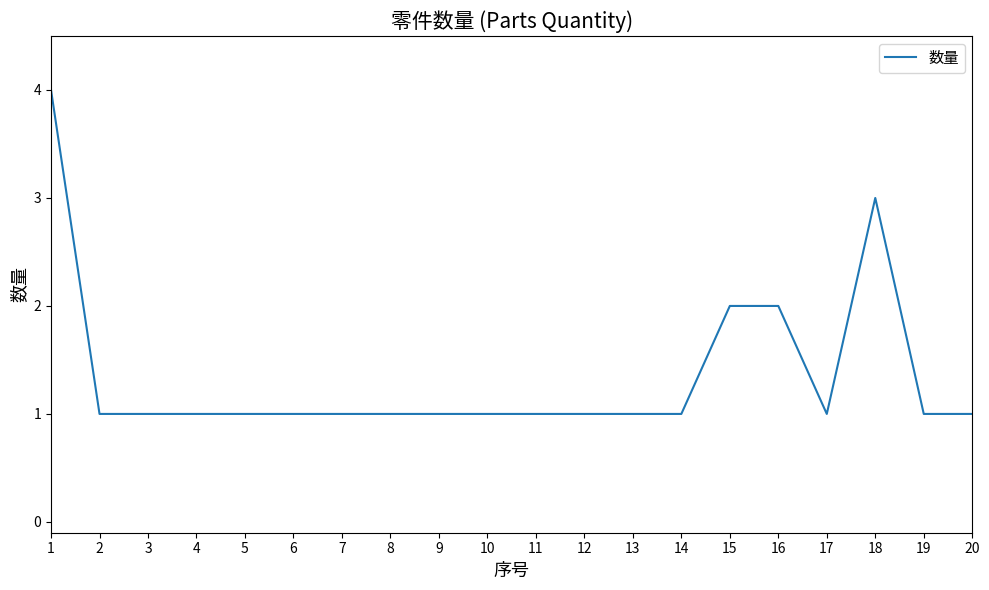

What is the difference between the maximum and minimum values?

3